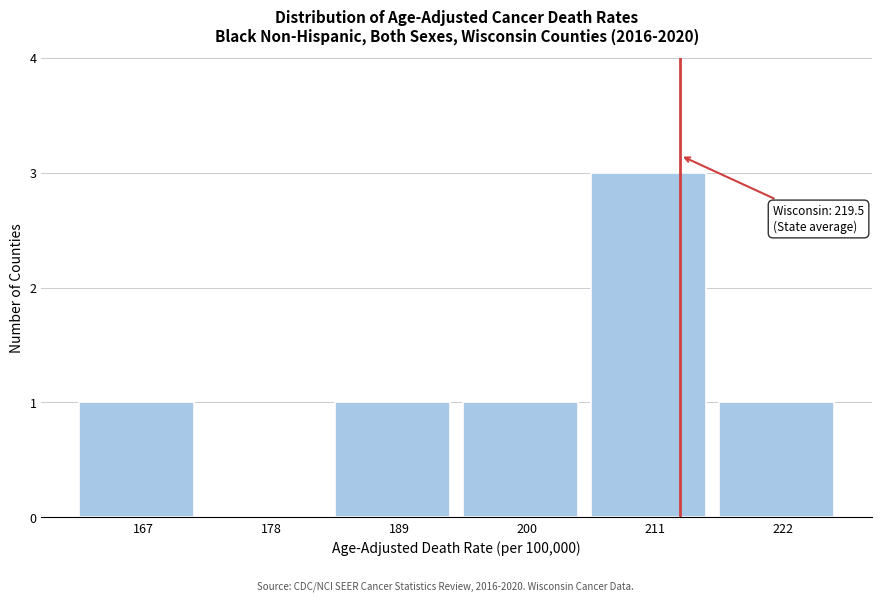

Reading right to left, list all the values displayed in this chart.

222=1	211=3	200=1	189=1	178=0	167=1